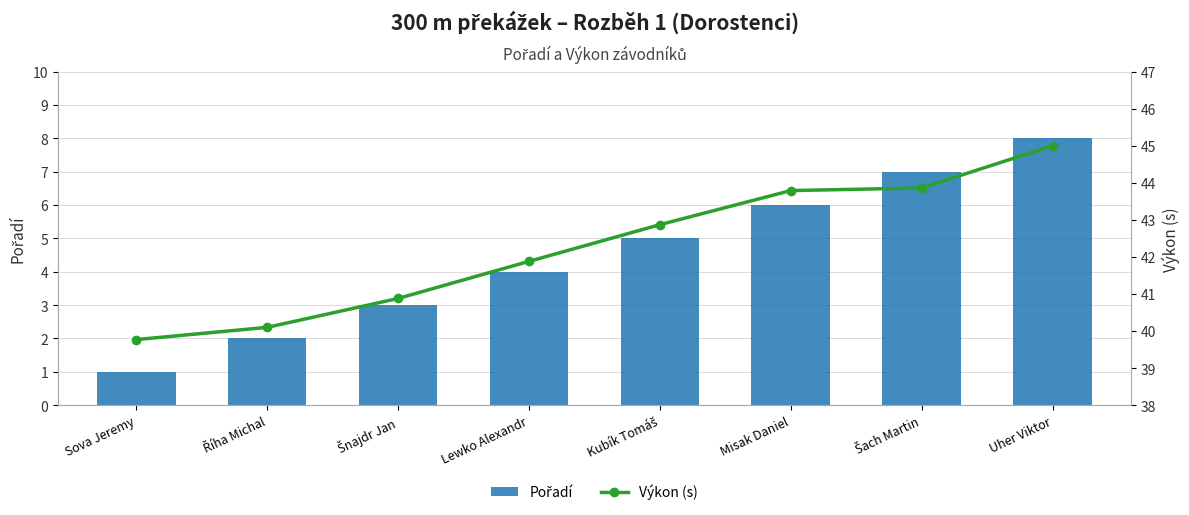

Rank the series at Říha Michal from lowest to highest value.

Pořadí, Výkon (s)